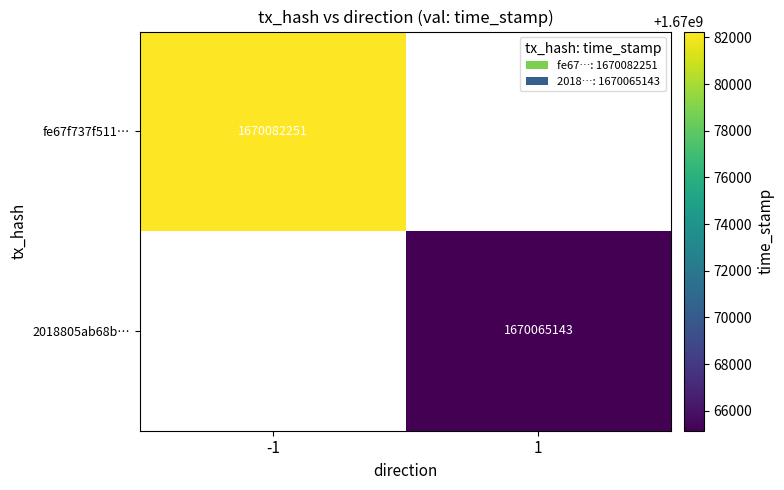

The fe67f737f511… series shows 1670082251 at -1. True or false?

True